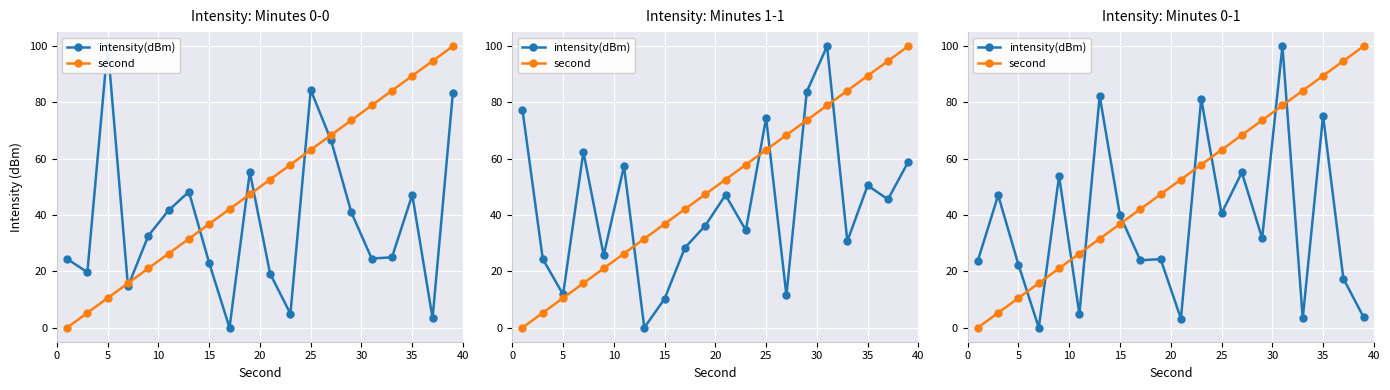

Is this an area chart (filled region under the line)?

No